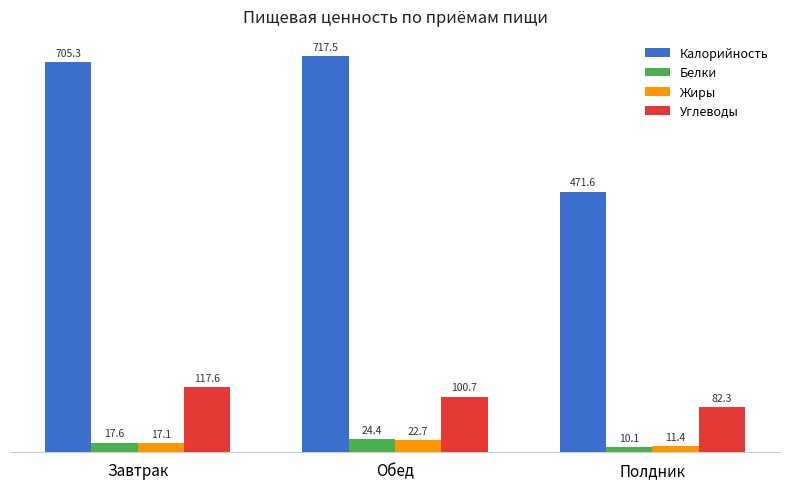

Where is Углеводы nearest to the value 99?

Обед